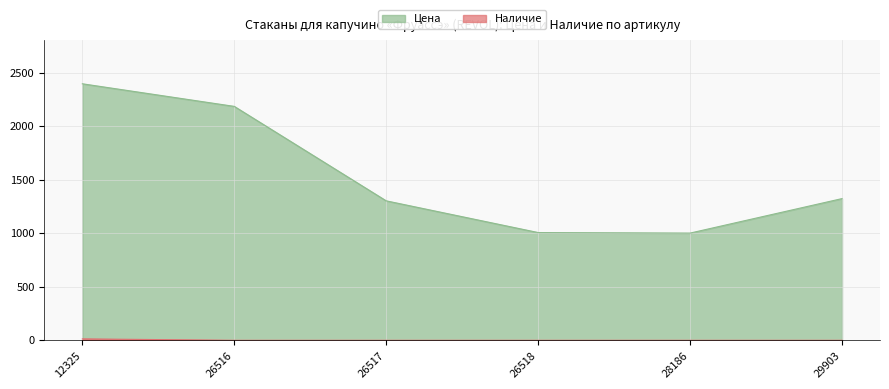

Is the value of Наличие at 26518 greater than the value of Цена at 26517?

No